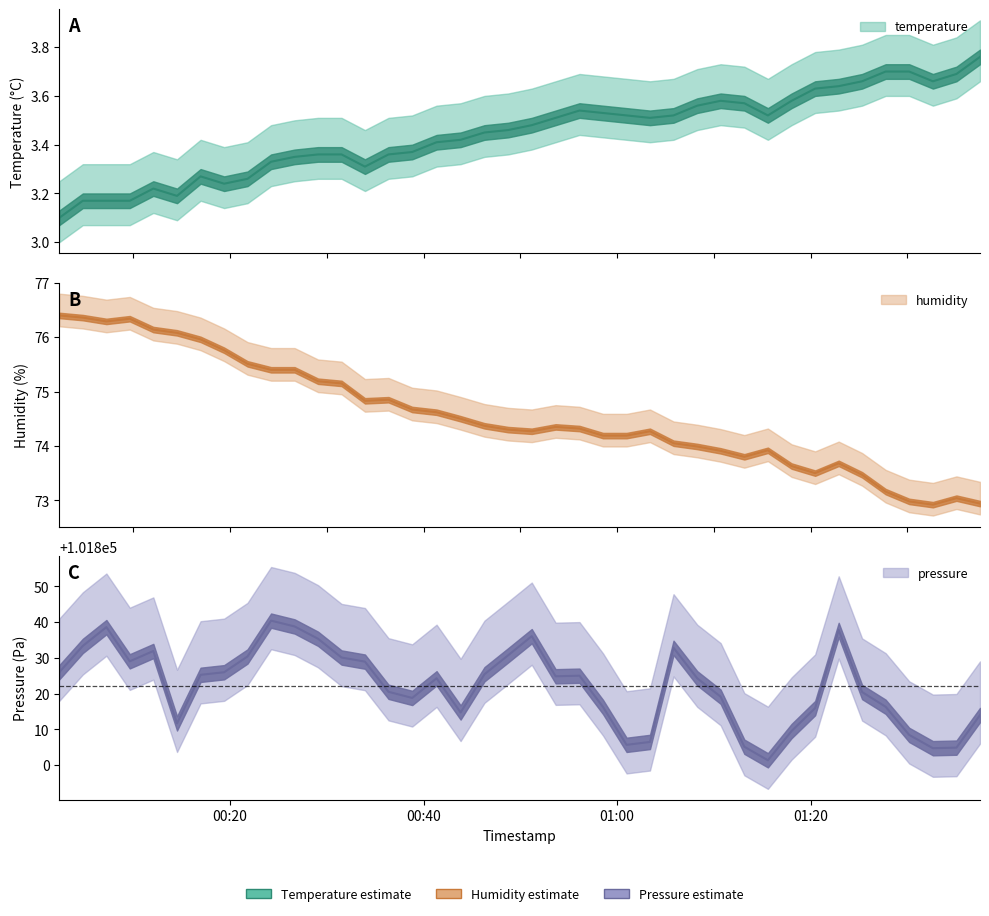

How many lines are shown in the chart?

3